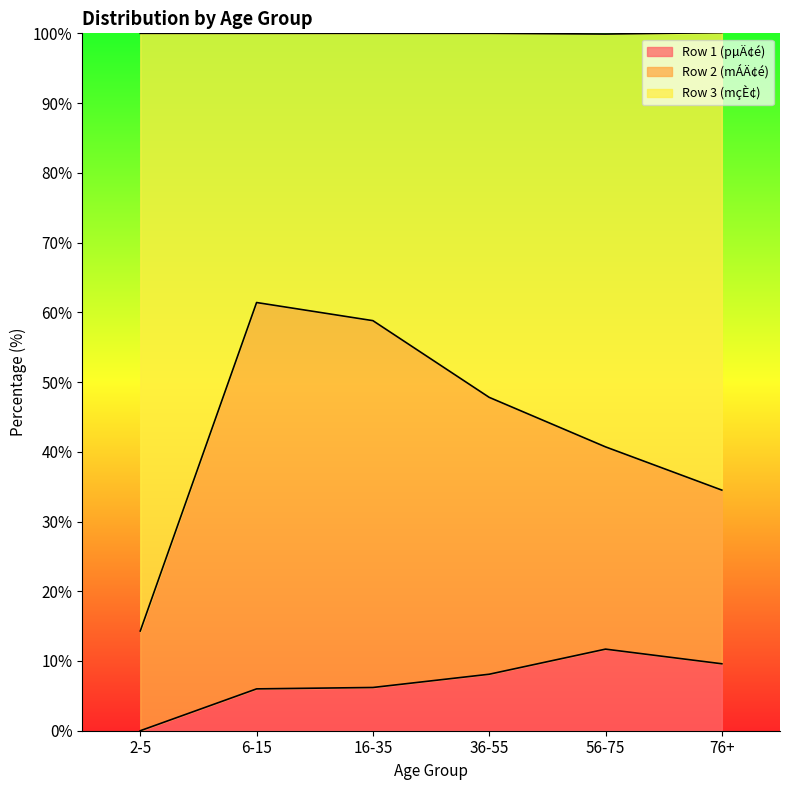

What is the highest value of the Row 1 (pµÄ¢é) series?

11.7